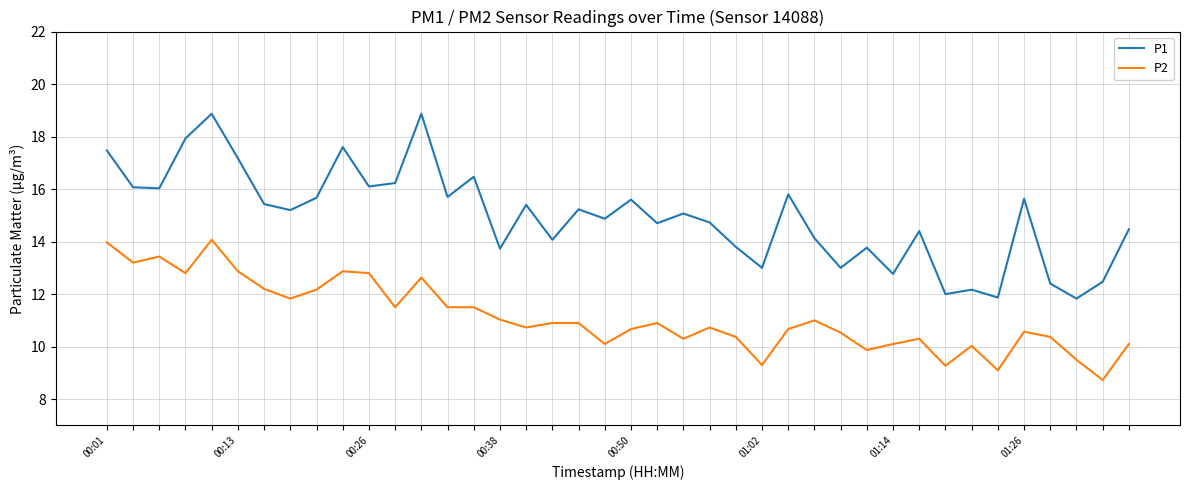

What is the average value of the P2 series?

11.1